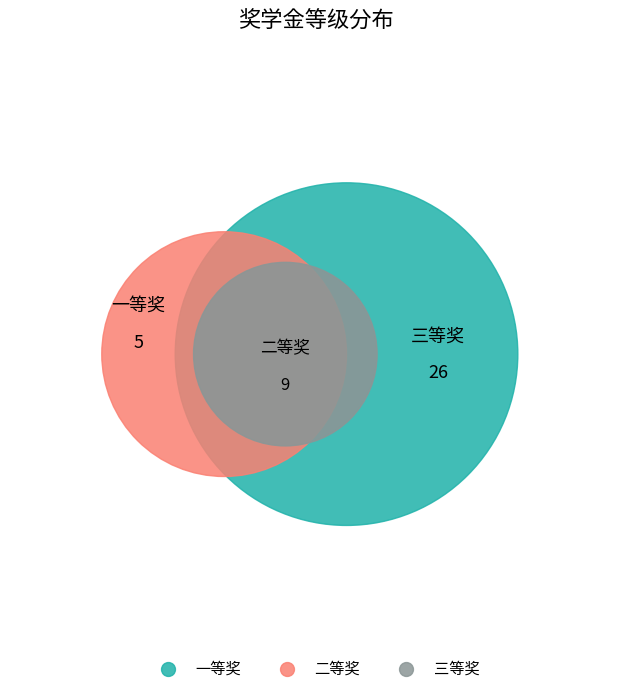

Which category has the biggest portion of the pie?

三等奖